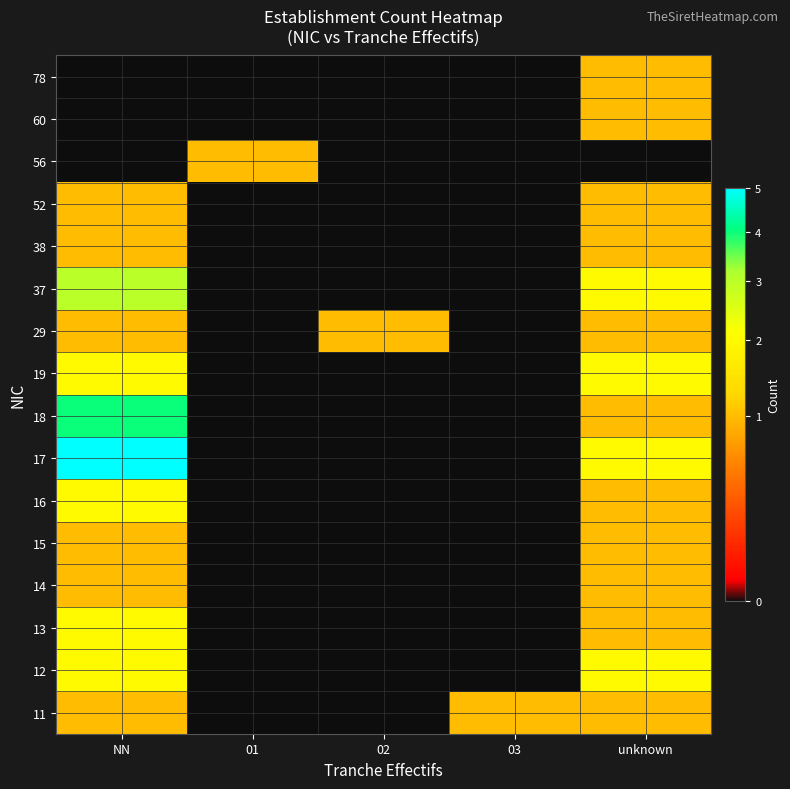

At how many categories does at least one series exceed 1?

2